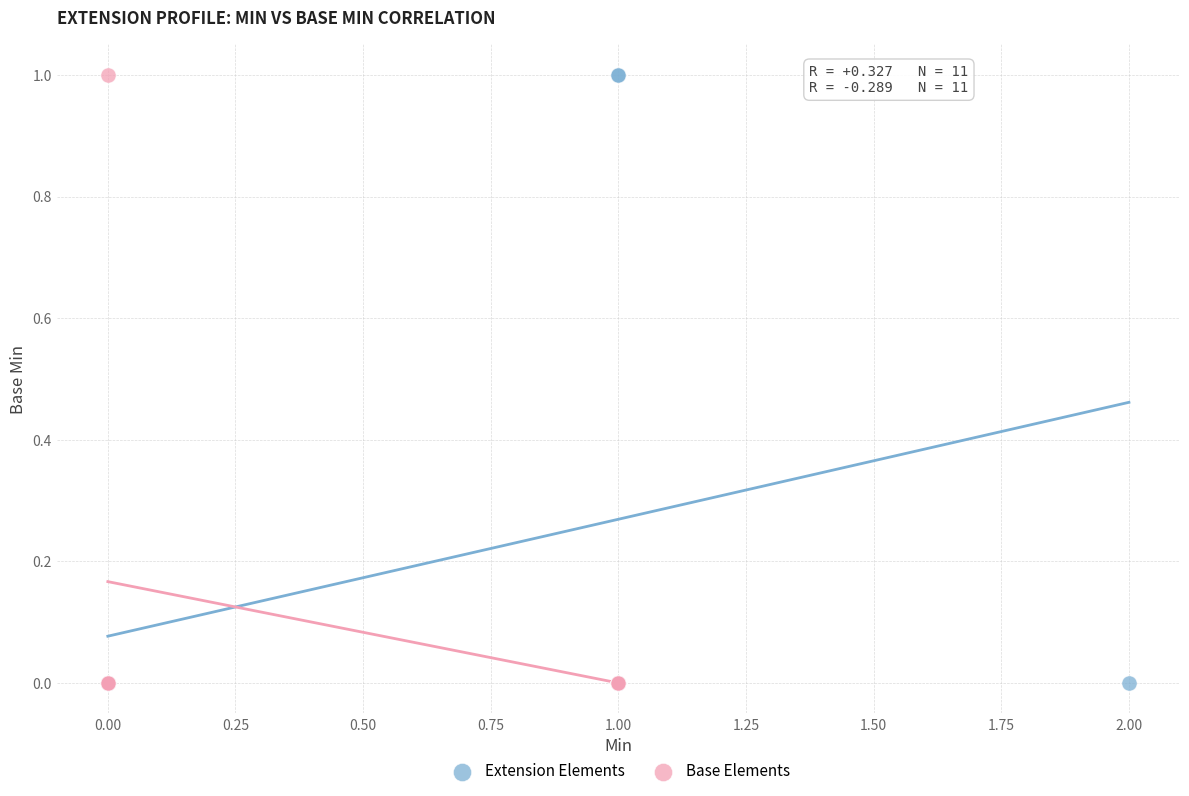

What are all the series names shown in the legend?

Extension Elements, Base Elements